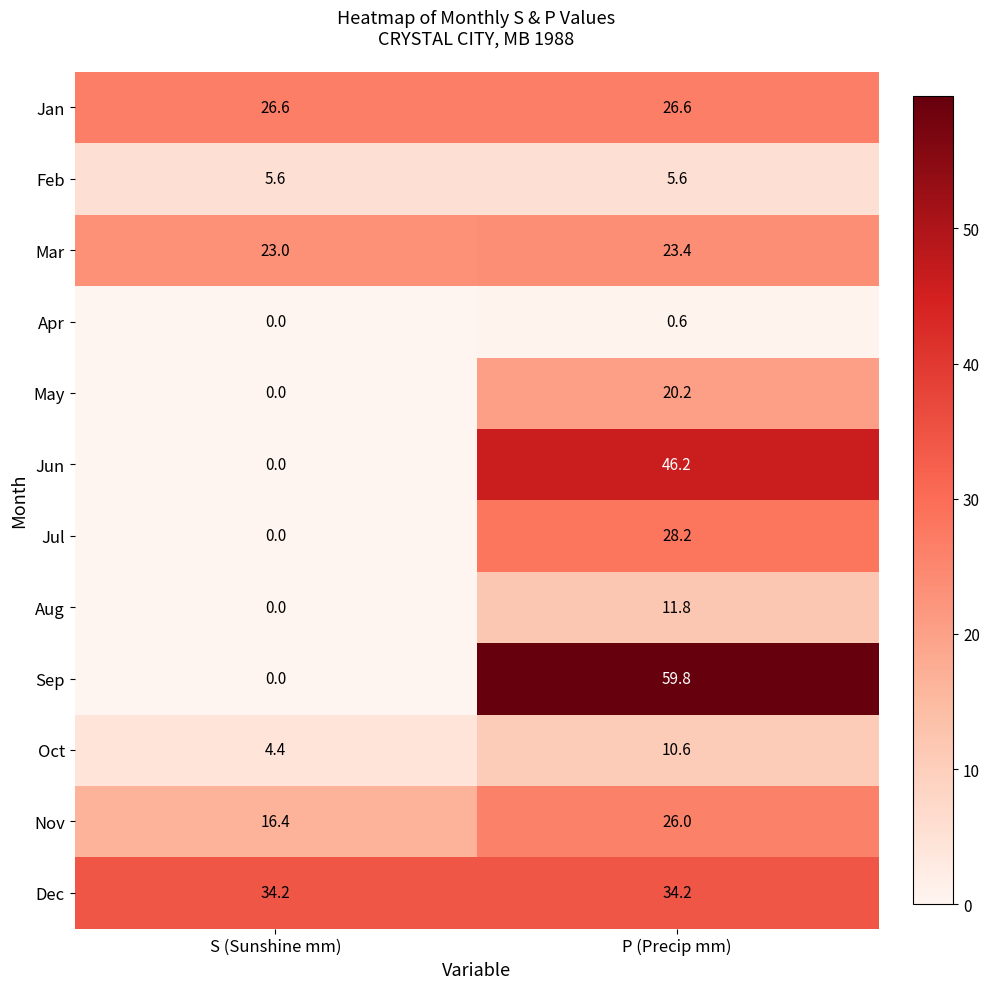

Is it true that Sep equals 59.8 at P (Precip mm)?

True